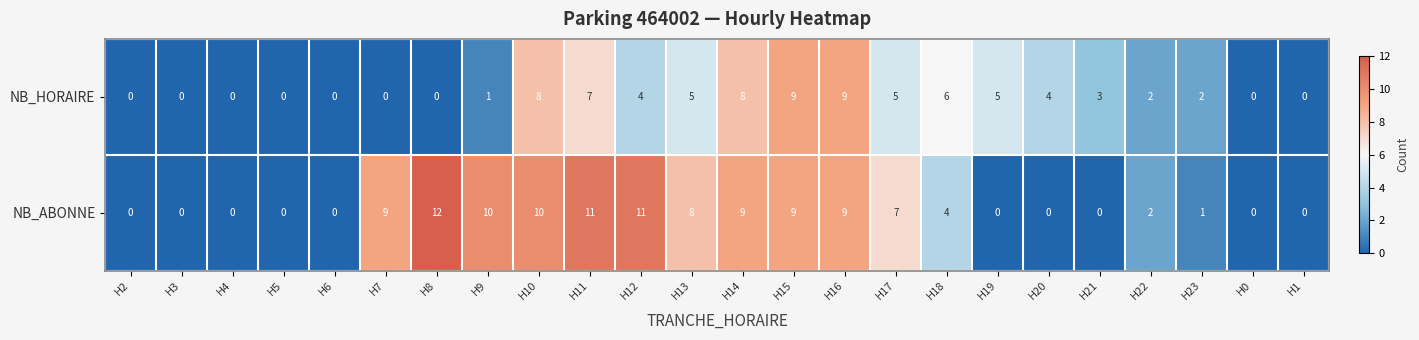

What is the difference between the maximum and minimum values in the NB_HORAIRE series?

9